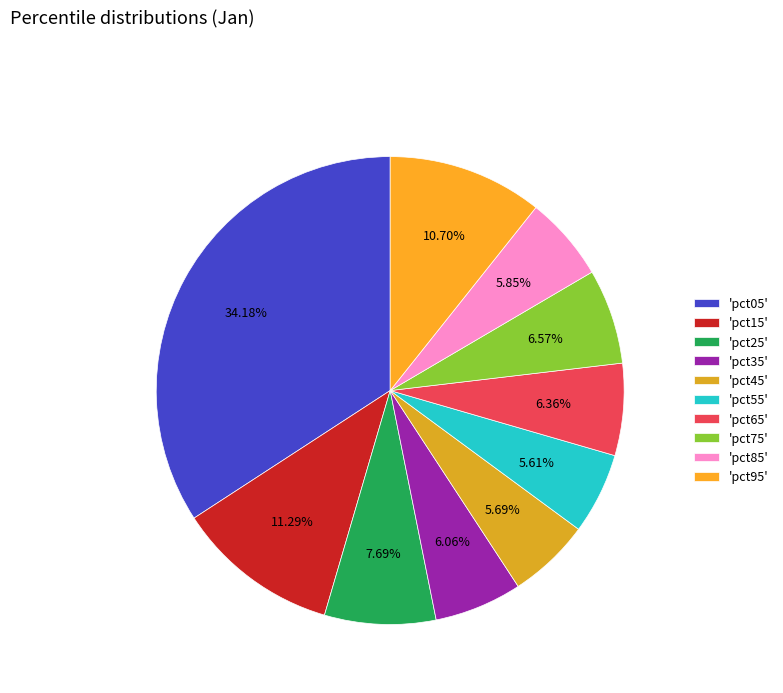

To the nearest percent, what is the average slice percentage?

10%